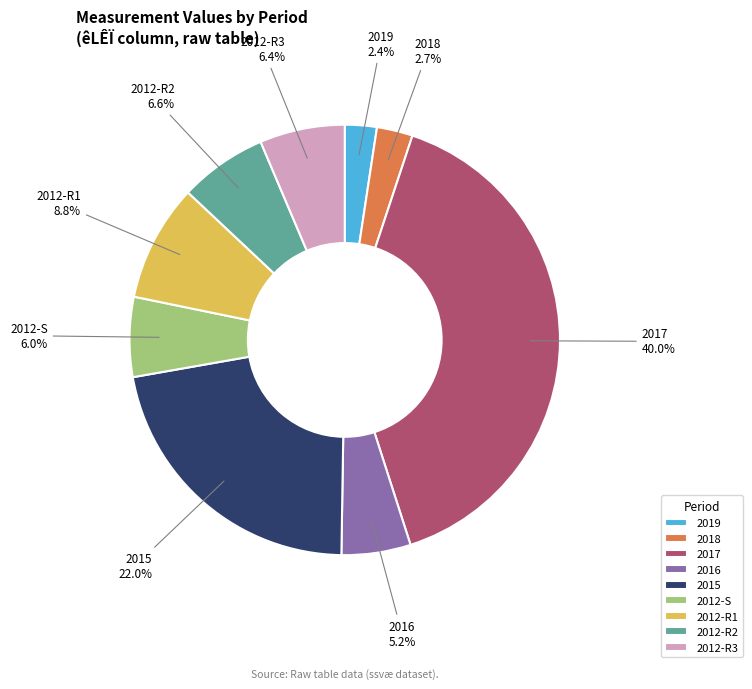

Does 2018 account for over 50% of the chart?

No